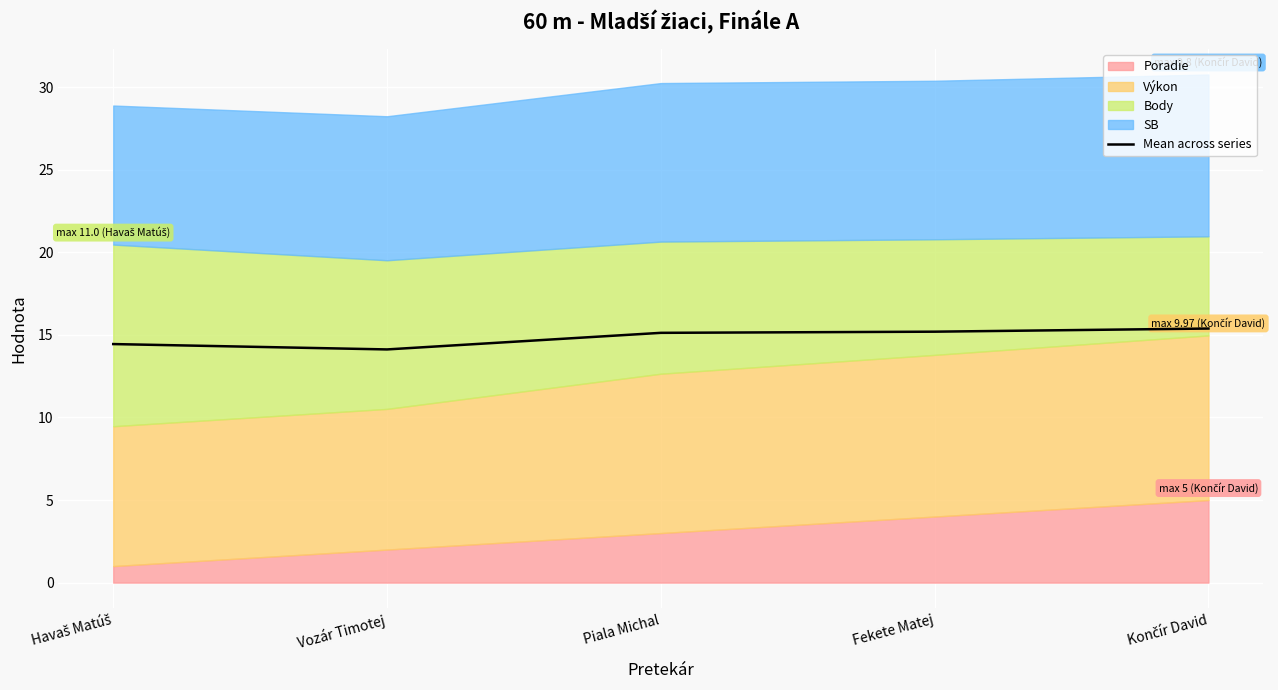

The chart shows a value of 15.1 at Piala Michal. True or false?

True